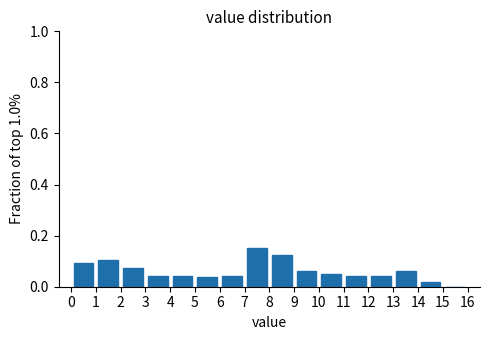

Reading left to right, list every bar in this chart as the range it spans on the x-axis followed by its height. The values are not printed on the chart, so give them approximately, as read against the axis.

0 to 1: 0.10
1 to 2: 0.10
2 to 3: 0.08
3 to 4: 0.04
4 to 5: 0.04
5 to 6: 0.04
6 to 7: 0.04
7 to 8: 0.16
8 to 9: 0.12
9 to 10: 0.06
10 to 11: 0.06
11 to 12: 0.04
12 to 13: 0.04
13 to 14: 0.06
14 to 15: under 0.02
15 to 16: 0